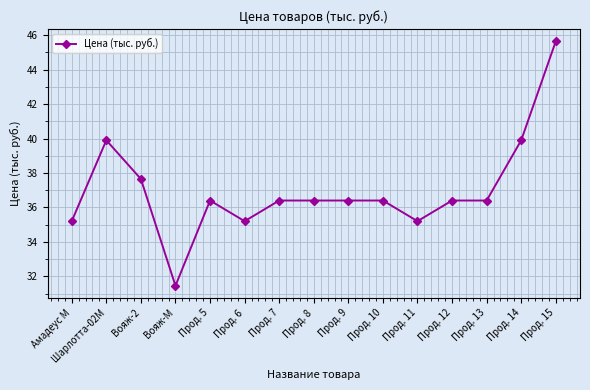

At which category does the chart reach its minimum across all series?

Вояж-М